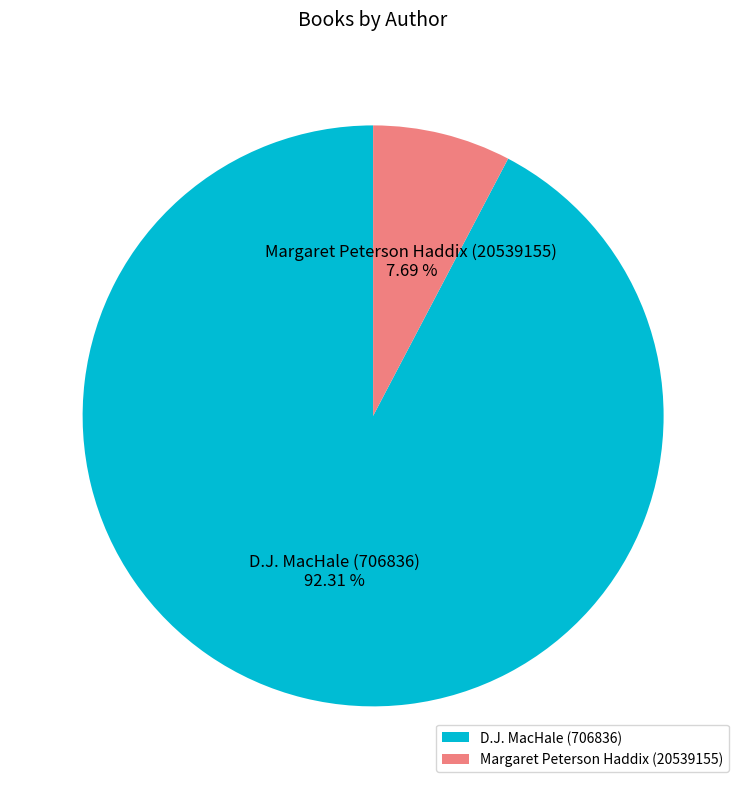

What portion of the pie excludes D.J. MacHale (706836)?

7.7%